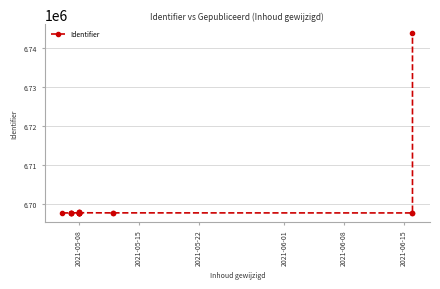

True or false: the data shows 6697838 at 2021-05-08.

True